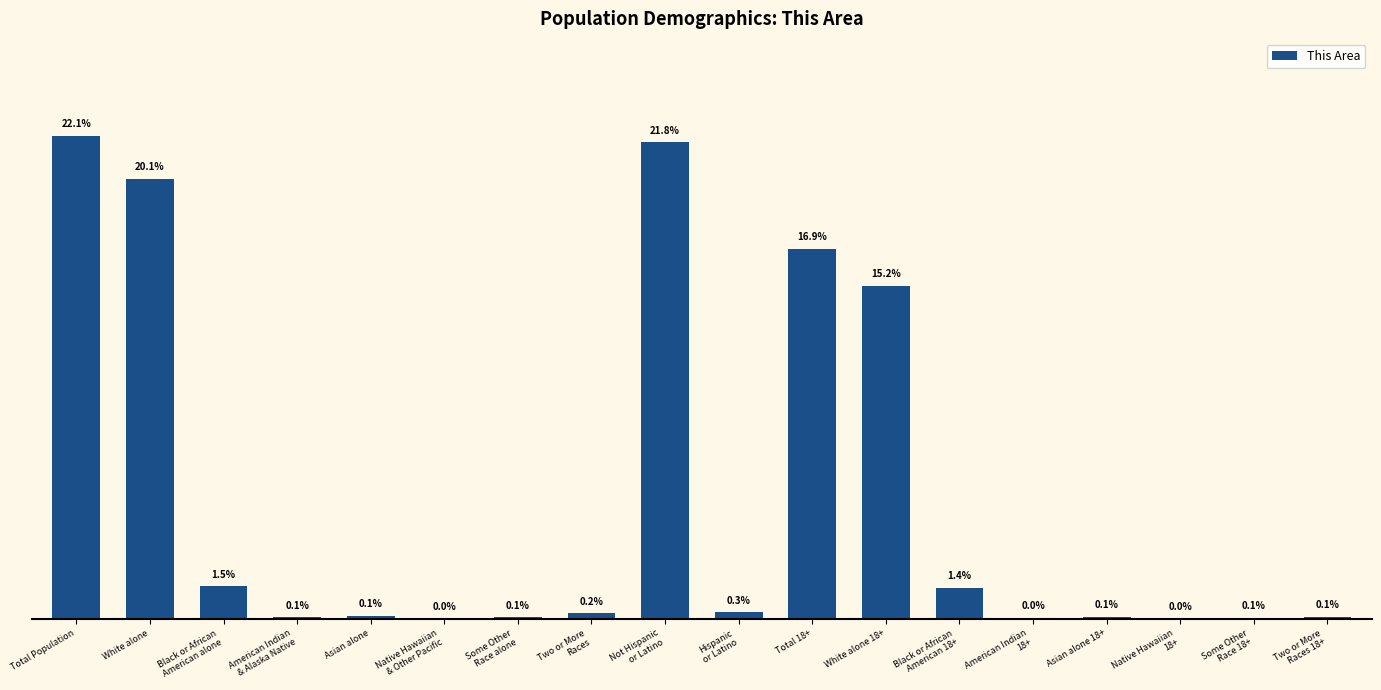

What is the value of the 11th bar from the left?

17324